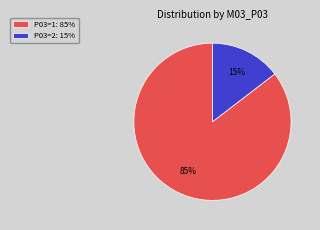

Do P03=1: 85% and P03=2: 15% together represent more than half of the pie?

Yes